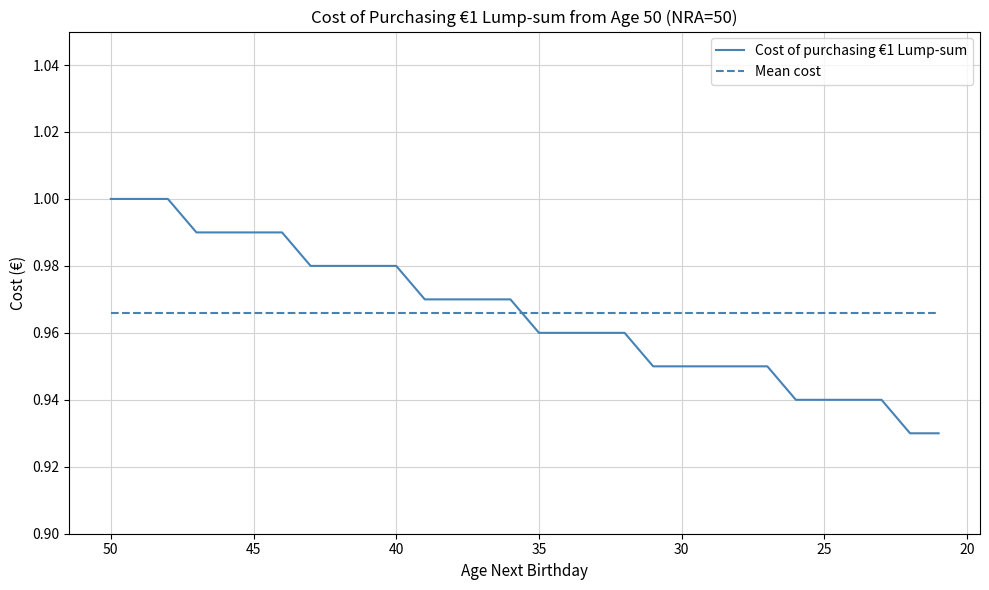

What value does the Mean cost series have at 50?

1.0